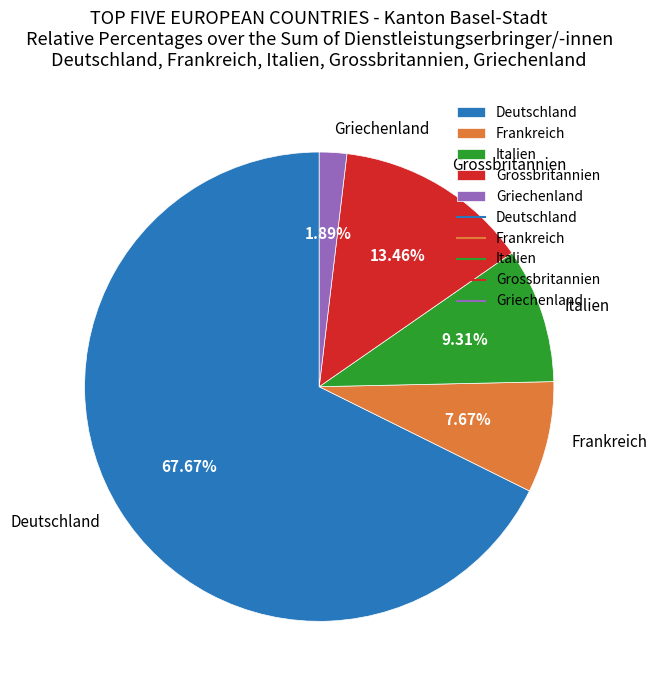

To the nearest percent, what is the difference between the largest and smallest slice percentages?

66%